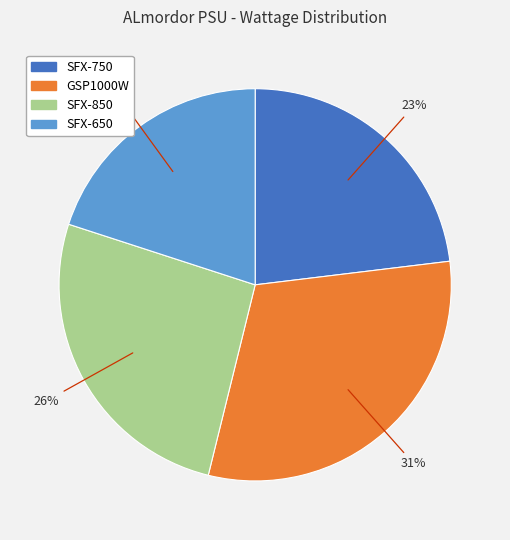

True or false: SFX-850 accounts for 26% of the total.

True